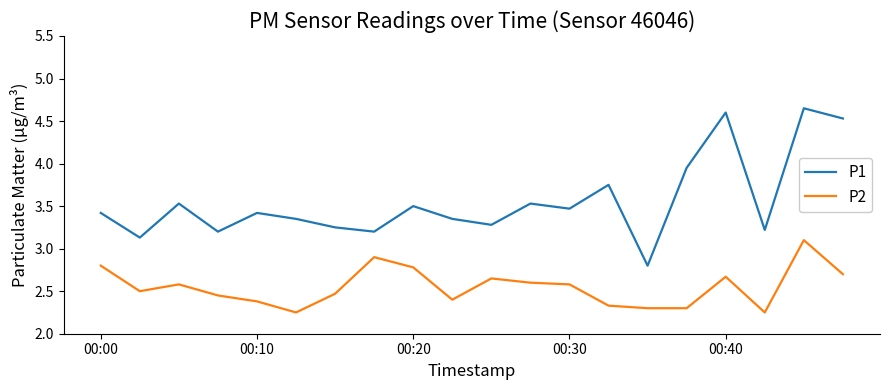

How many interior local valleys does the P1 series have?

7